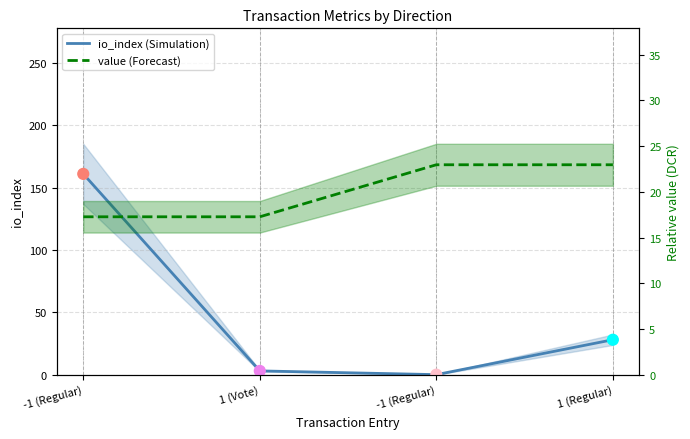

Which series contains the highest Y value?

io_index (Simulation)